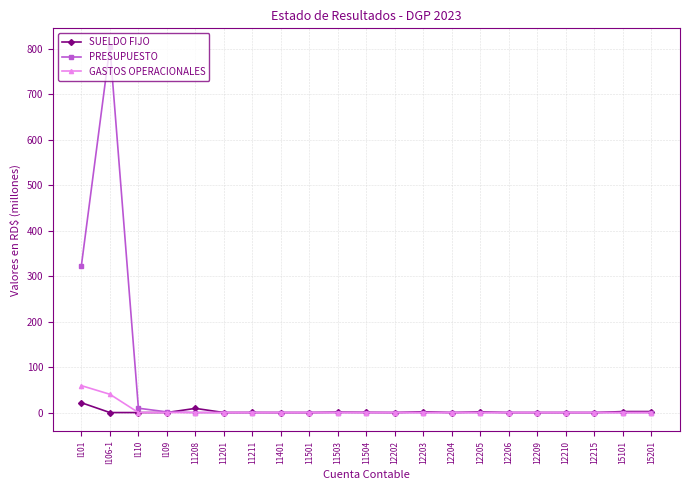

What is the maximum value shown in the chart?

805.2